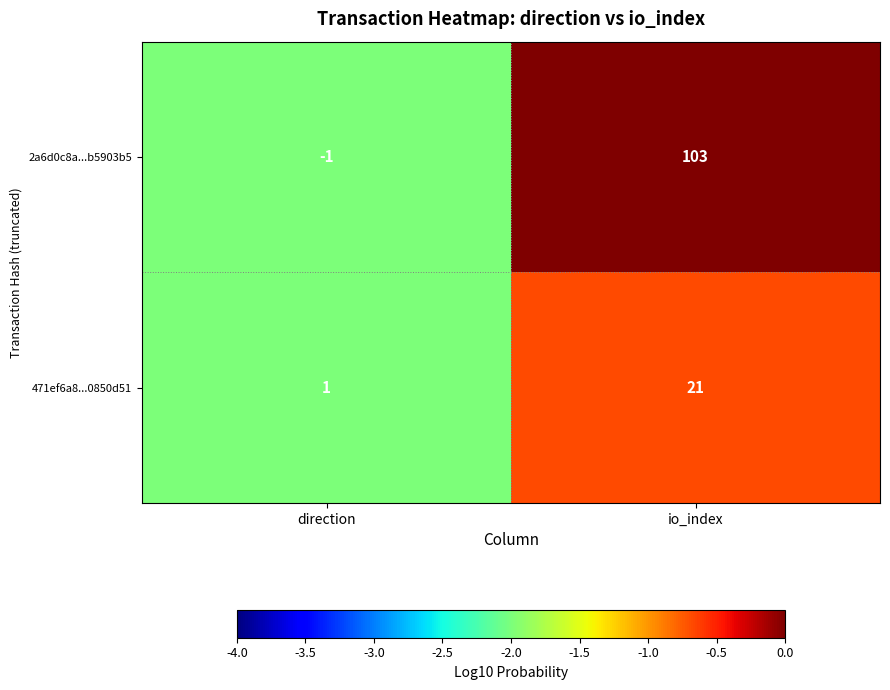

Reading left to right, list all the values displayed in this chart.

2a6d0c8a...b5903b5: direction=-1	io_index=103
471ef6a8...0850d51: direction=1	io_index=21